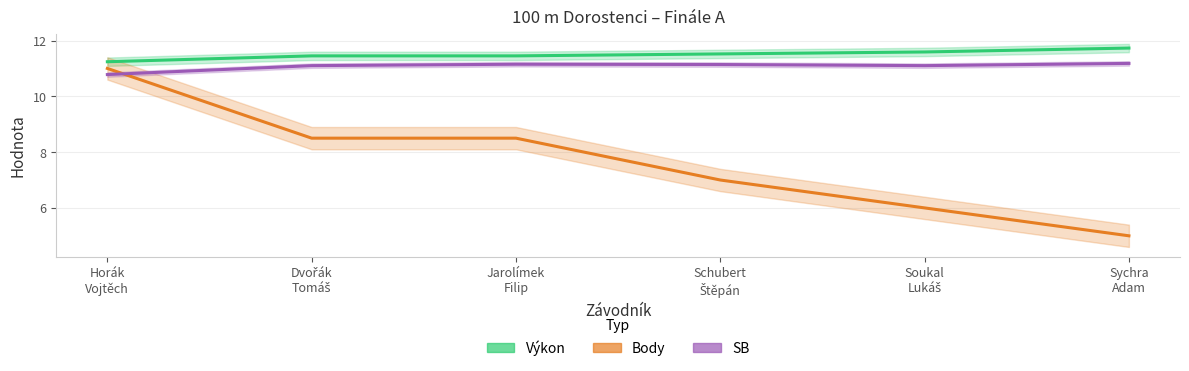

At which label is Výkon closest to 11?

Horák
Vojtěch